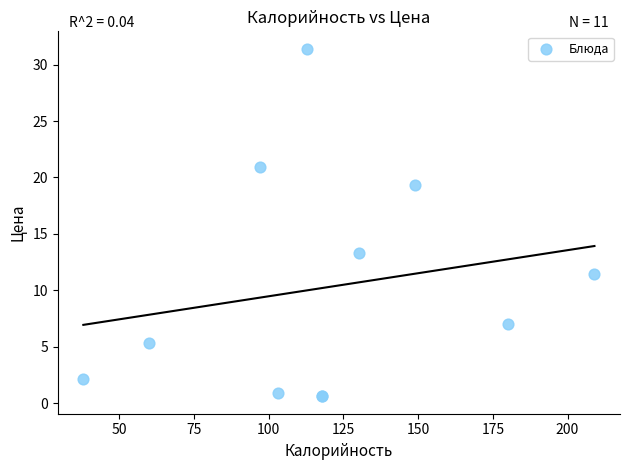

What Y value in the scatter plot is closest to 16?

13.3